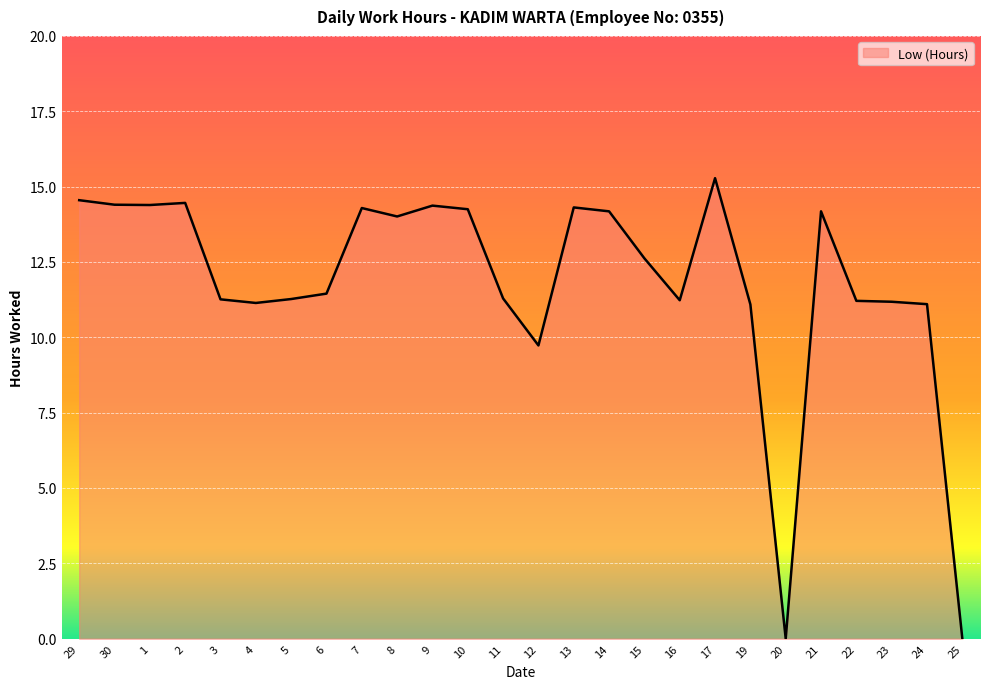

Which category has the highest value across all series?

17